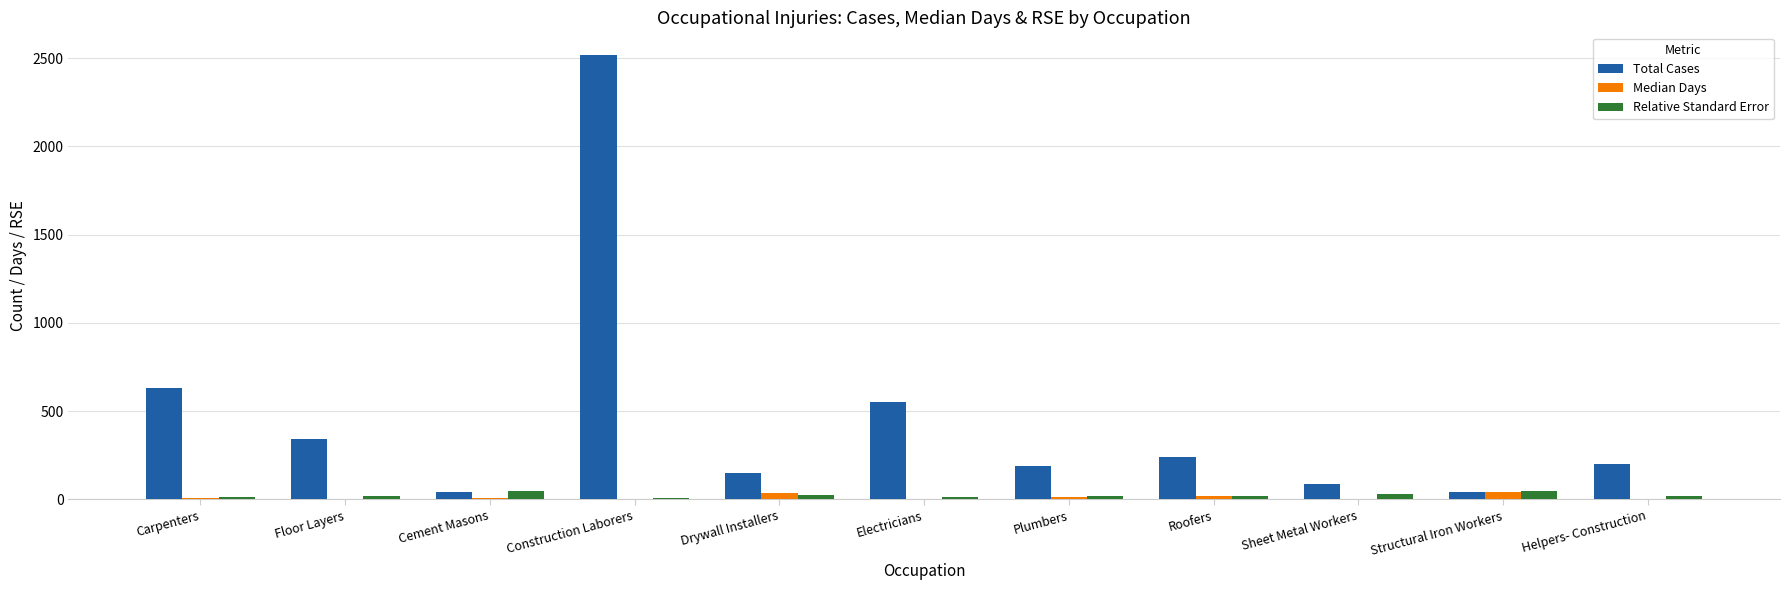

What value does the Total Cases series have at Plumbers?

190